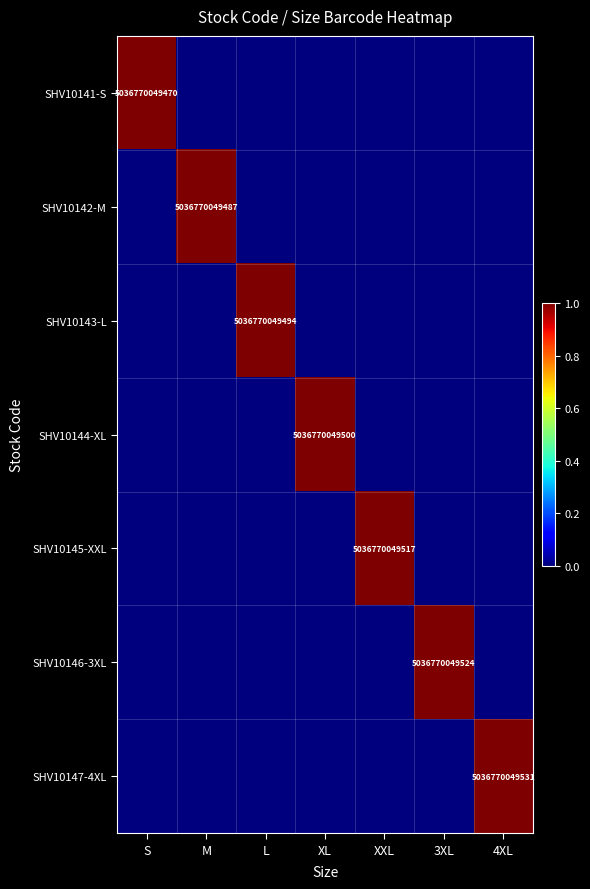

The SHV10147-4XL series shows 5036770049531 at 4XL. True or false?

True